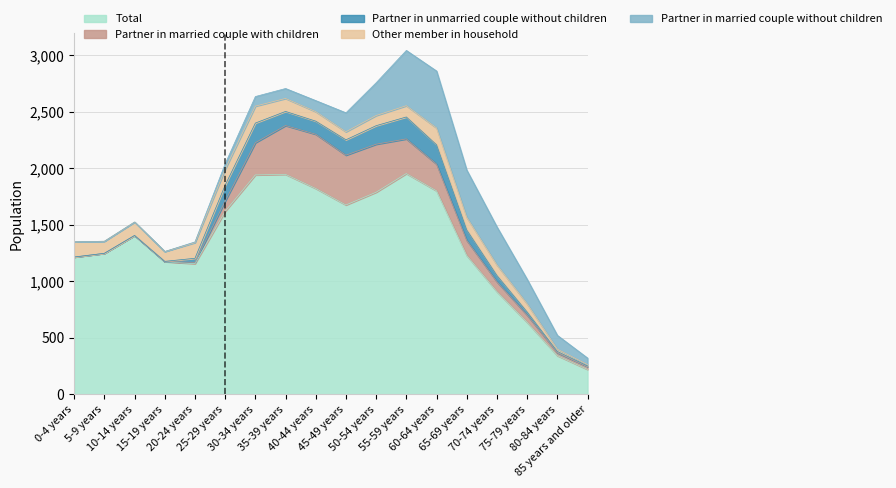

Reading left to right, list all the values displayed in this chart.

Total: 1215	1248	1406	1174	1156	1619	1942	1947	1822	1676	1789	1954	1801	1229	908	637	342	220
Partner in married couple with children: 0	0	0	0	12	91	285	432	480	441	425	307	237	134	88	64	26	25
Partner in unmarried couple without children: 0	0	0	3	36	141	174	125	116	136	164	194	171	92	56	28	11	6
Other member in household: 135	107	119	87	139	141	150	115	84	71	90	100	149	112	93	72	21	12
Partner in married couple without children: 0	0	0	0	6	48	85	88	98	168	290	489	504	418	337	217	122	58